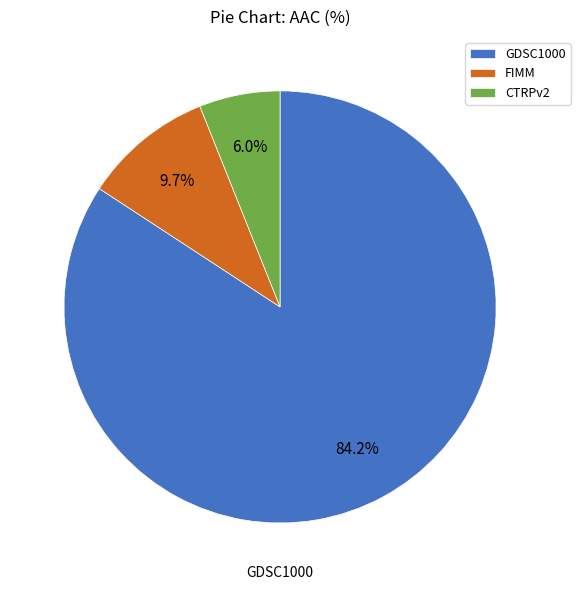

Rank the categories by value from highest to lowest.

GDSC1000, FIMM, CTRPv2